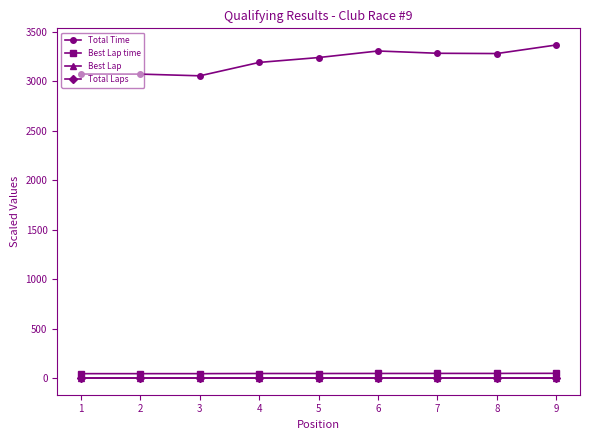

True or false: Best Lap time and Total Time cross at least once.

False